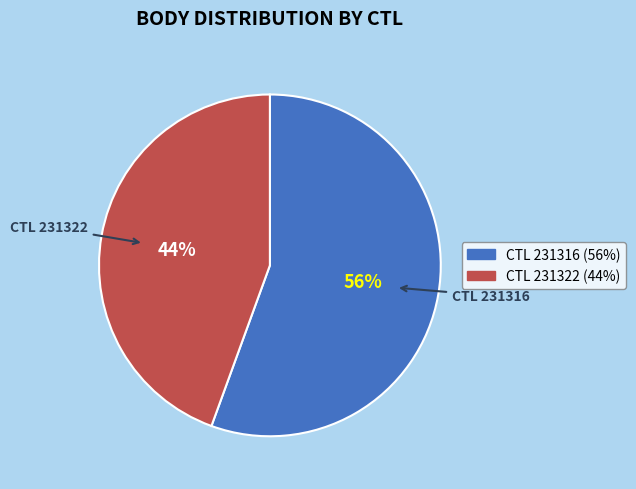

Does any single category account for the majority?

Yes